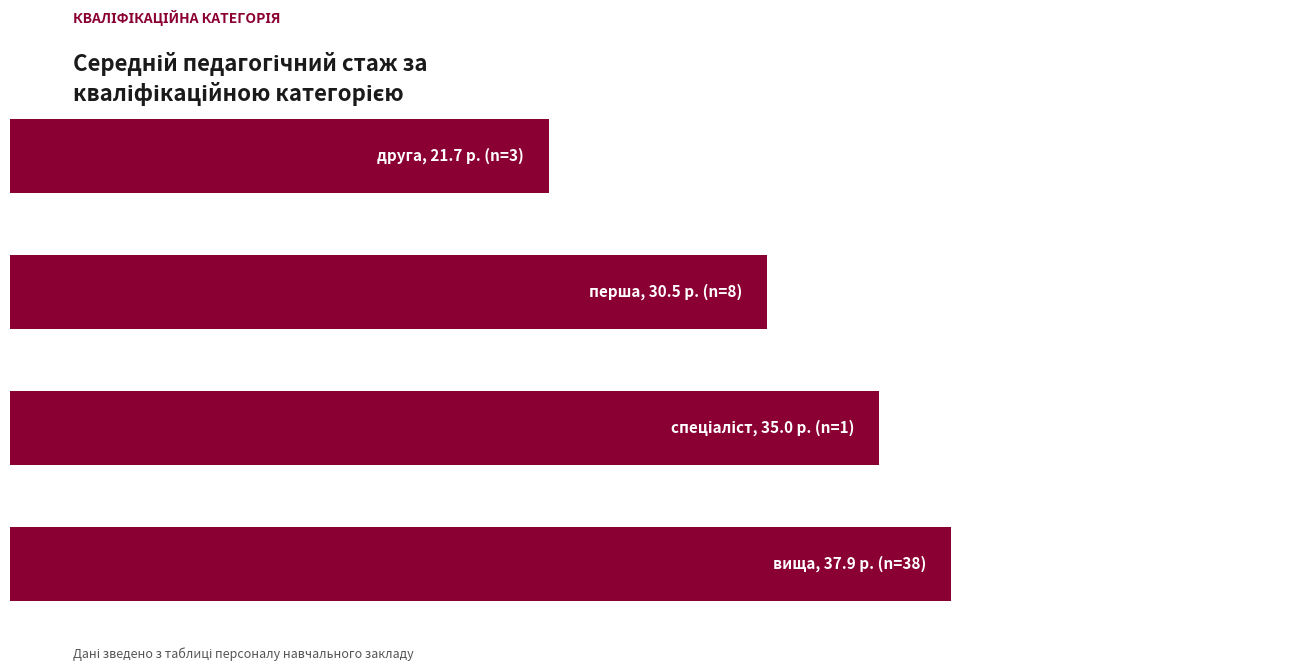

Where is the data nearest to the value 29?

2